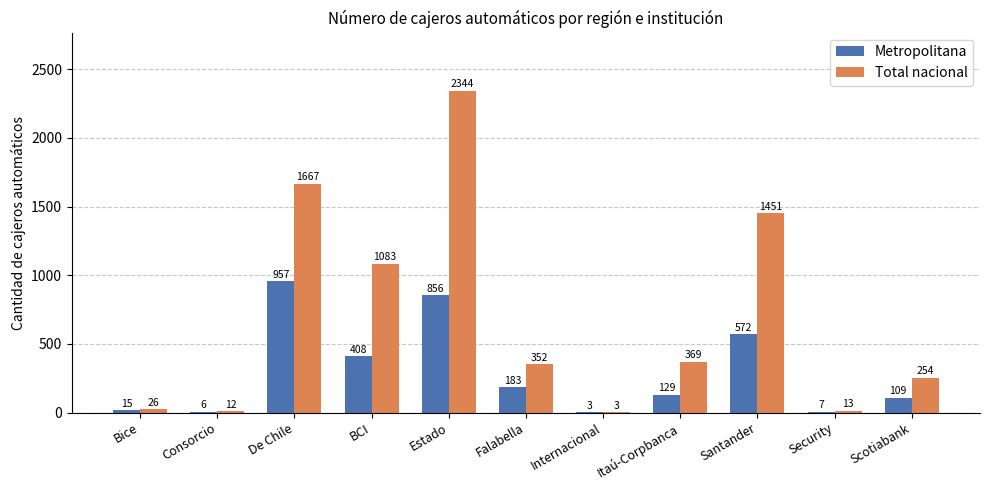

The Metropolitana series shows 594 at Estado. True or false?

False